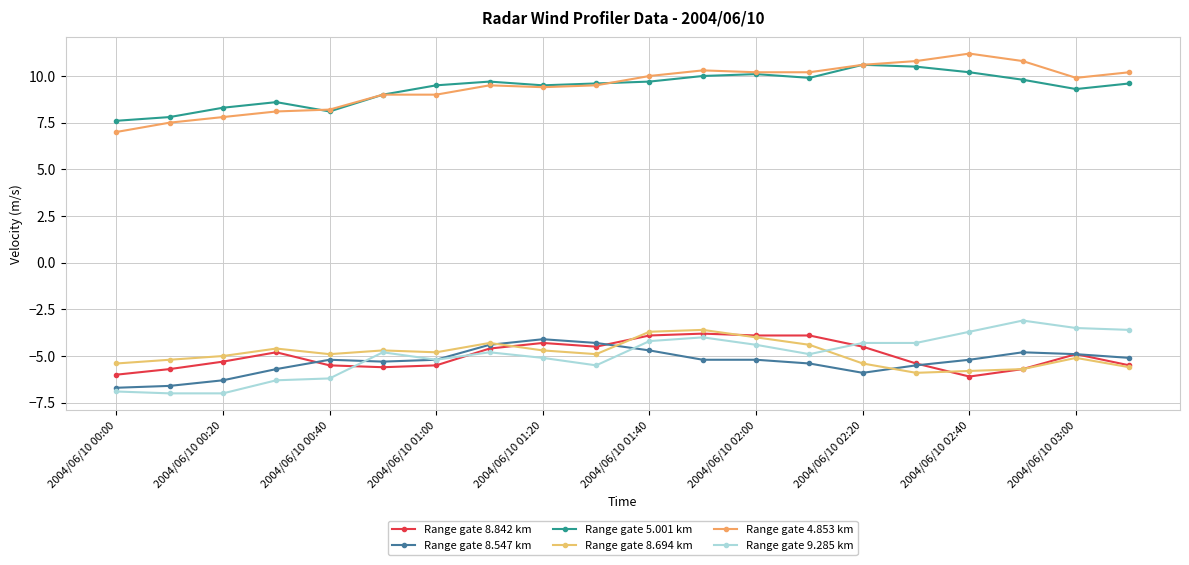

At which label does Range gate 9.285 km reach its minimum?

2004/06/10 00:20